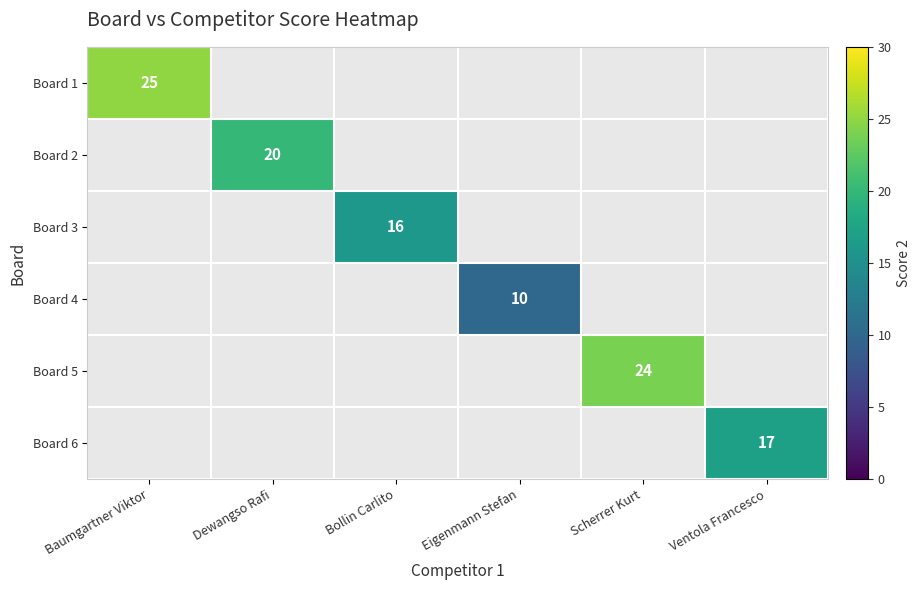

True or false: Board 2 has a value of 20 at Dewangso Rafi.

True